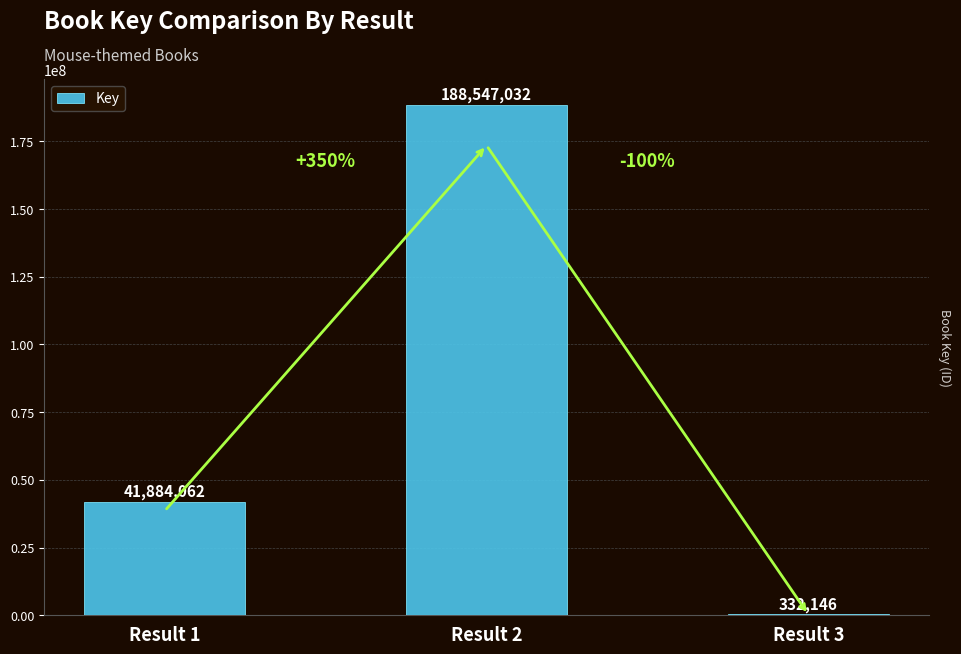

Approximately how many times larger is the value at Result 1 compared to Result 2?

0.2